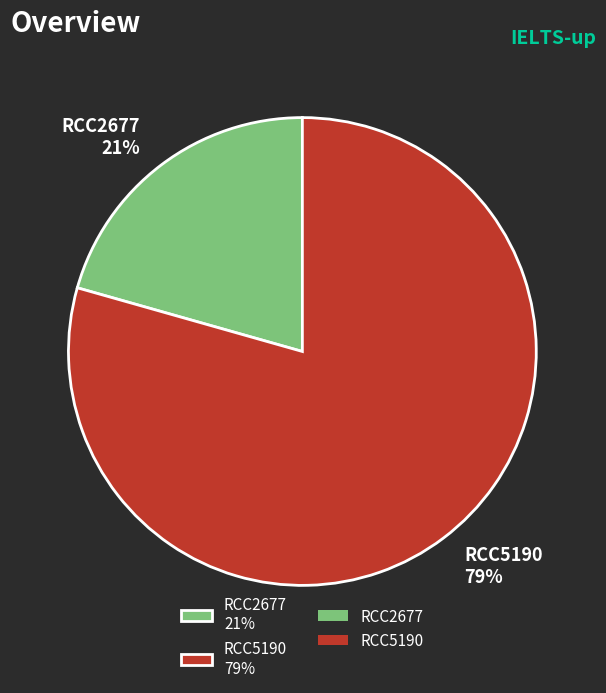

How many segments does this pie chart have?

2